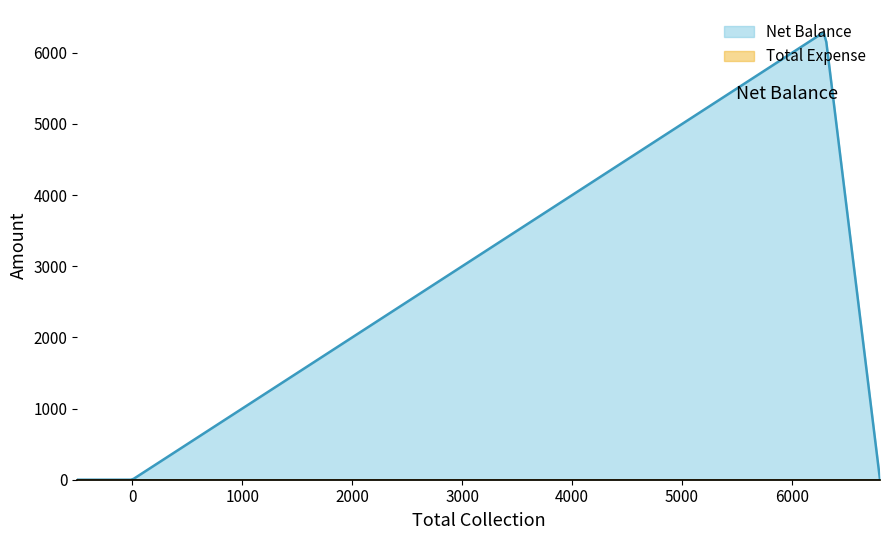

What is the average value of the Net Balance series?

2924.3